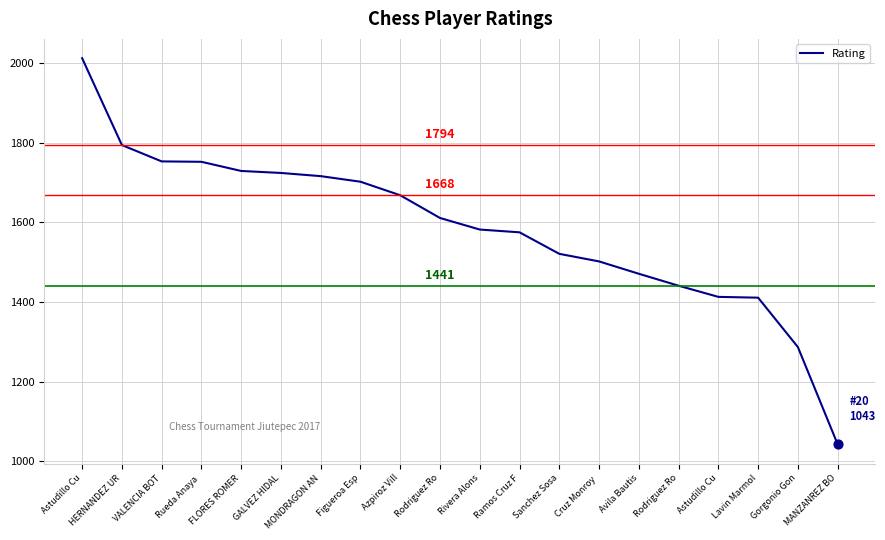

What is the ratio of the value at Gorgonio Gon to the value at FLORES ROMER?

0.7